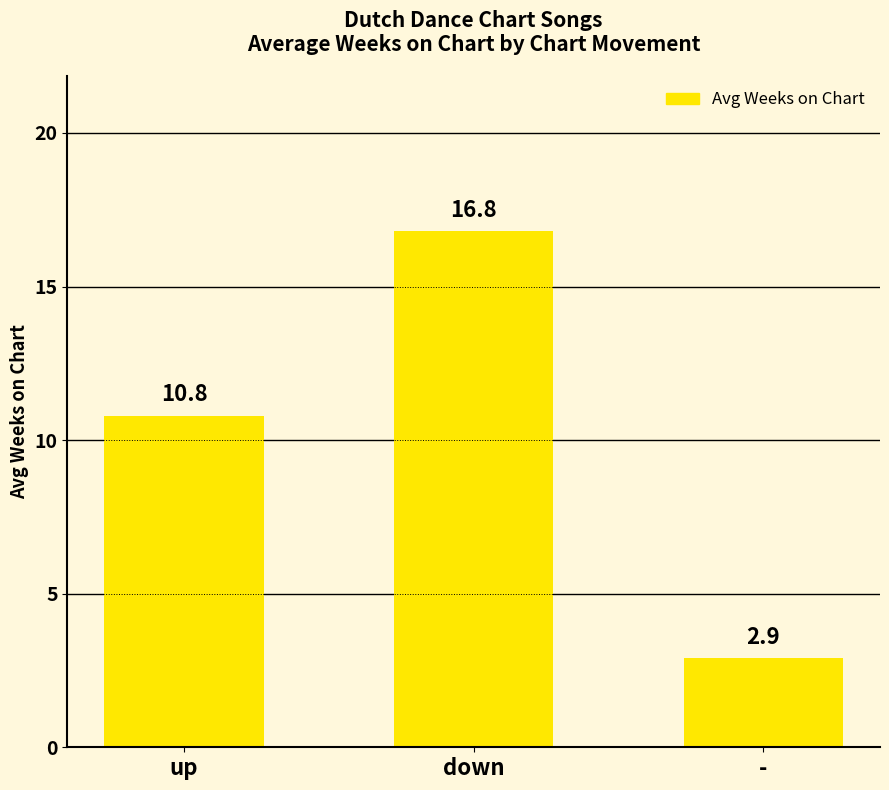

Where is the data nearest to the value 9?

up